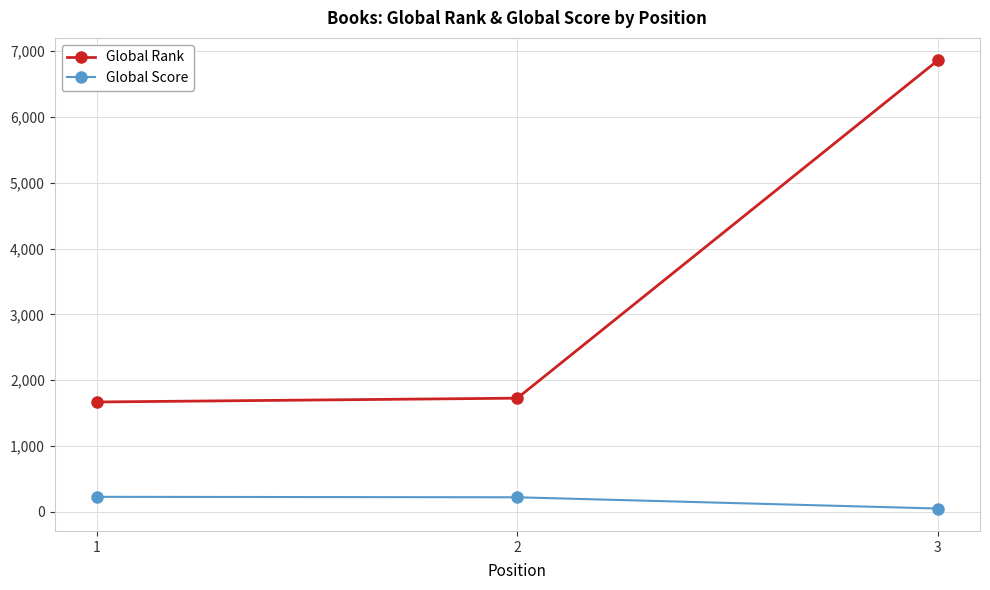

How many data points in Global Rank are less than 1728?

1